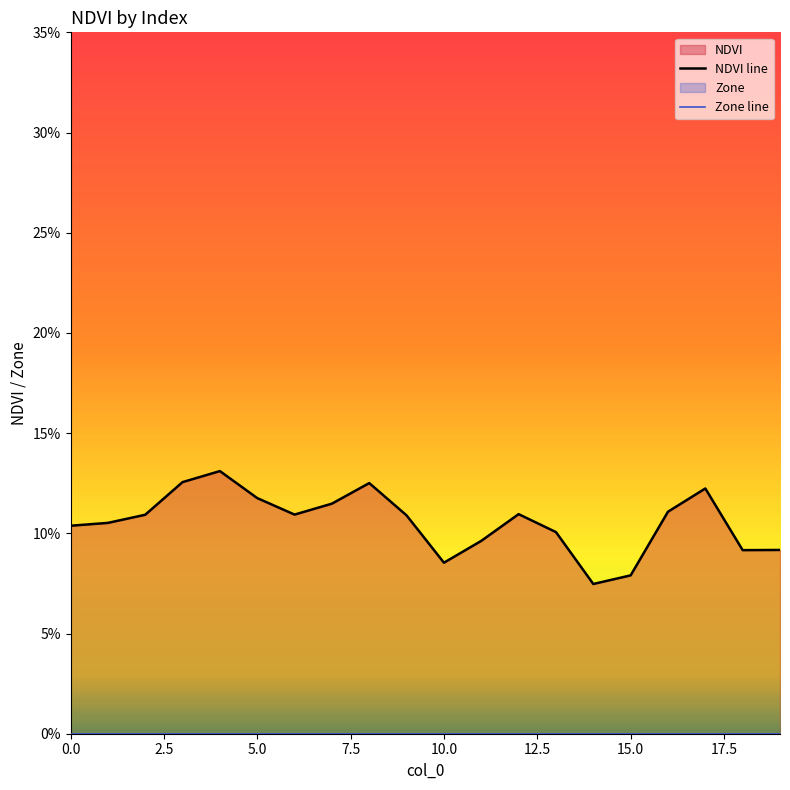

The value of NDVI line at 10.0 is 0.0. True or false?

False